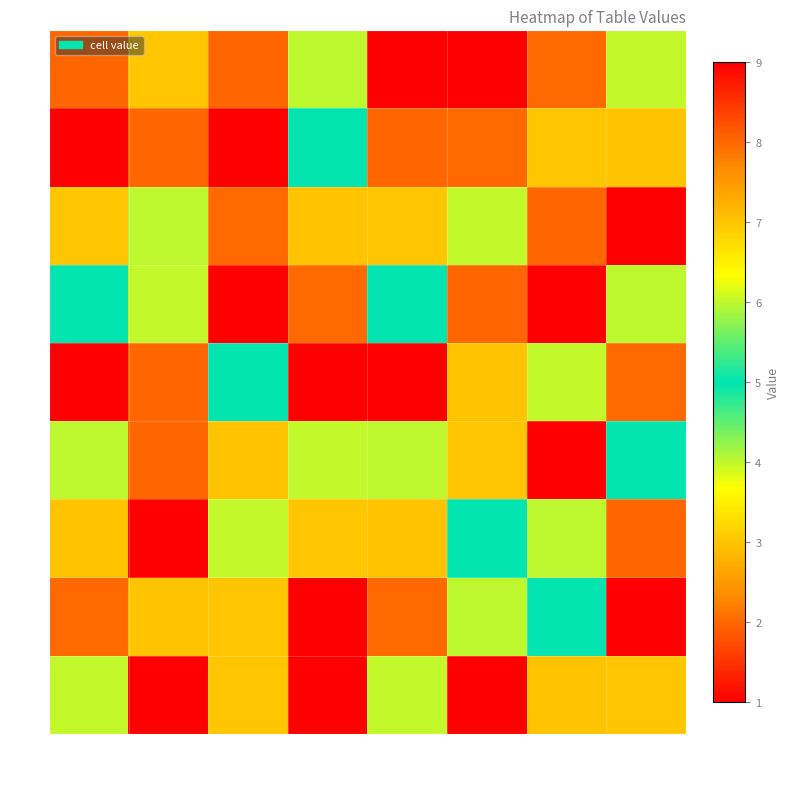

Which series has the largest total across all categories?

8